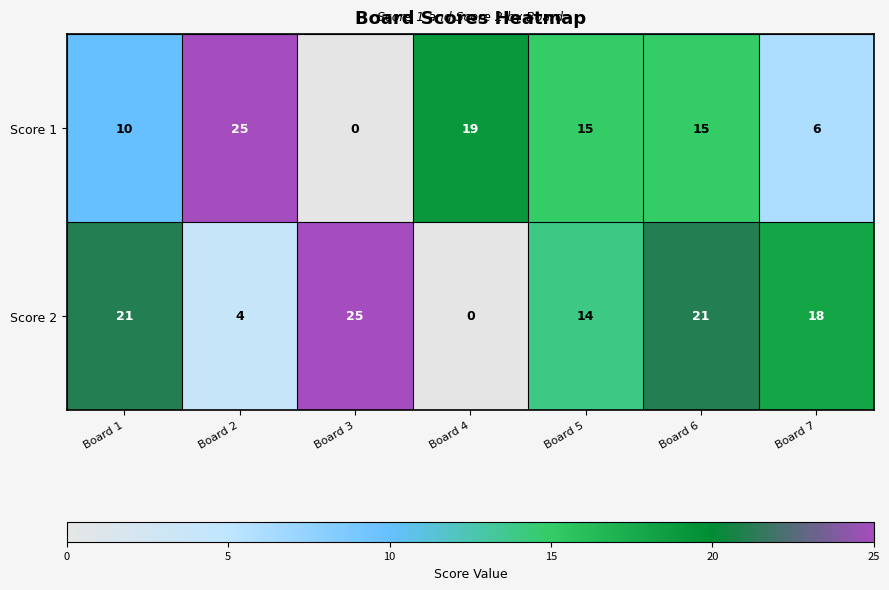

The Score 1 series shows 19 at Board 4. True or false?

True